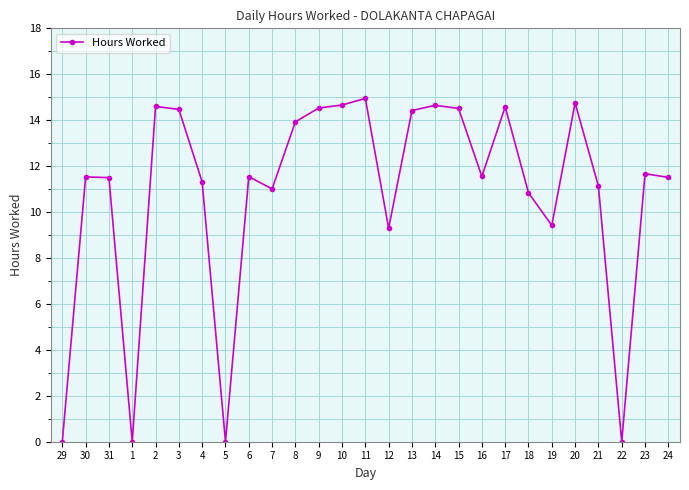

What is the label of the 18th point from the right?

7